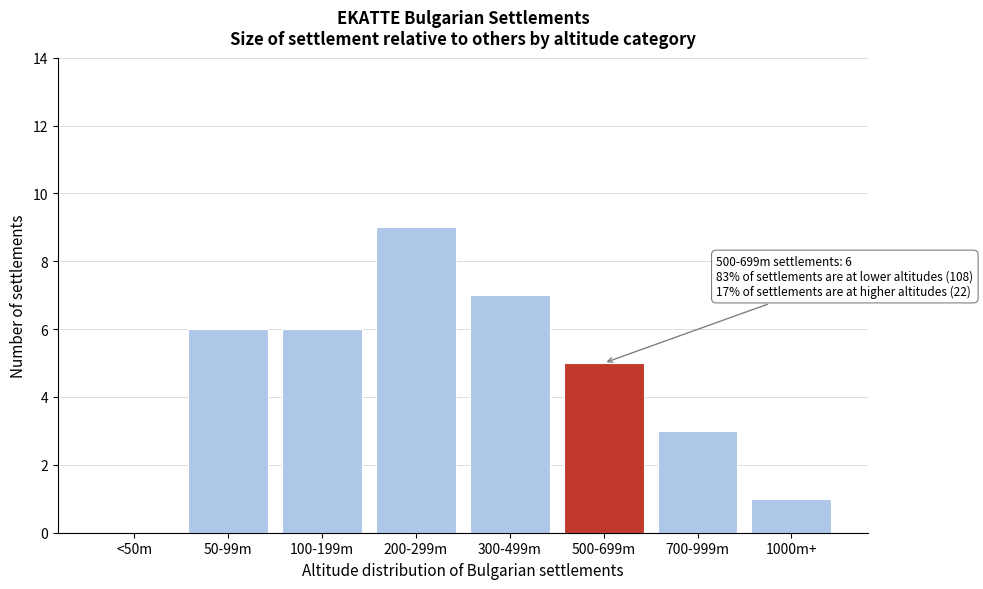

Reading left to right, extract all data points from this chart.

<50m=0	50-99m=6	100-199m=6	200-299m=9	300-499m=7	500-699m=5	700-999m=3	1000m+=1